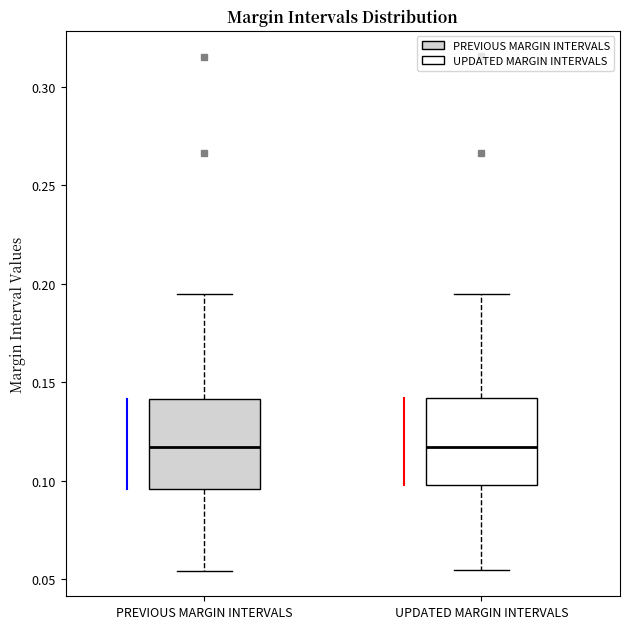

Reading left to right, read every box against the y-axis: the position of its median line, the range the box covers, and the ends of its whiskers. The values are not printed on the chart, so give them approximately, as read against the axis.

PREVIOUS MARGIN INTERVALS: median 0.115, box 0.095 to 0.140, whiskers 0.055 to 0.195
UPDATED MARGIN INTERVALS: median 0.115, box 0.100 to 0.140, whiskers 0.055 to 0.195